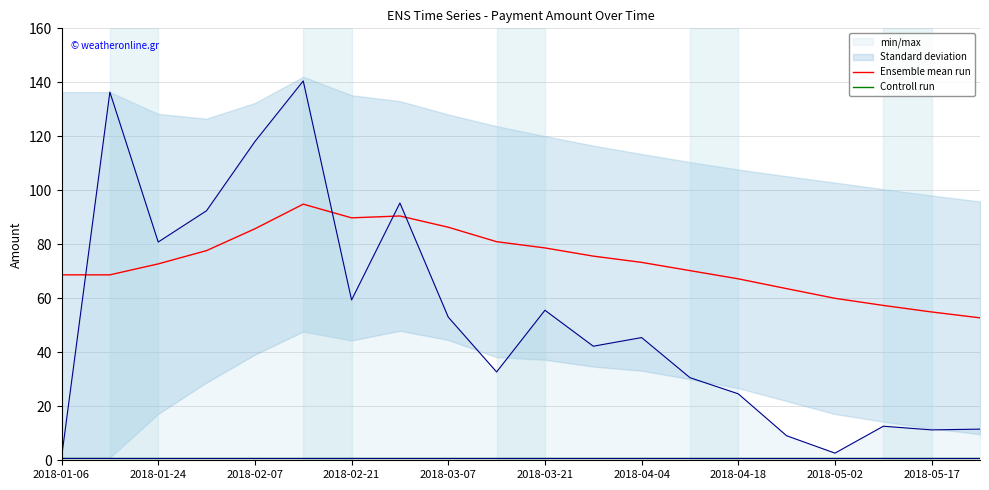

What is the maximum value for Ensemble mean run?

94.9